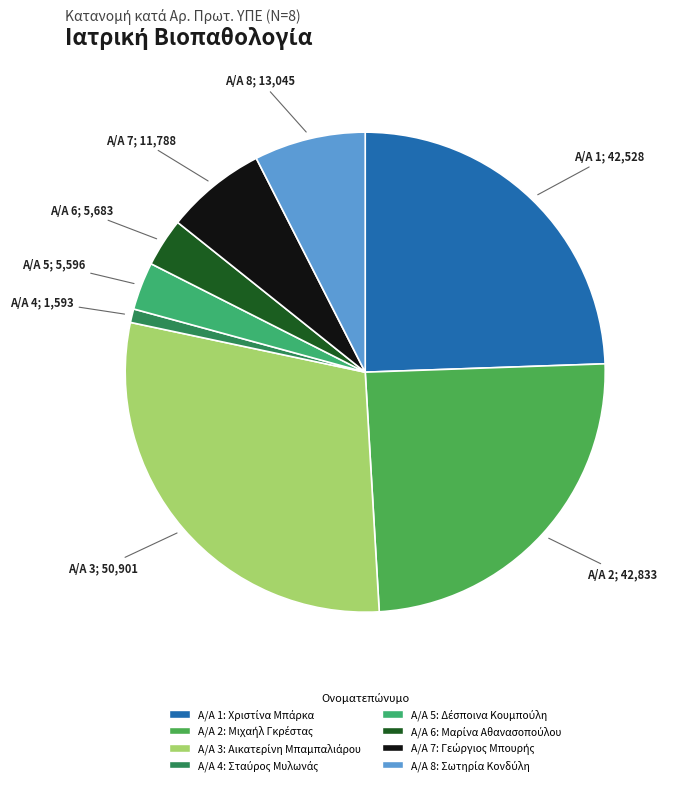

Count the number of slices in the pie.

8